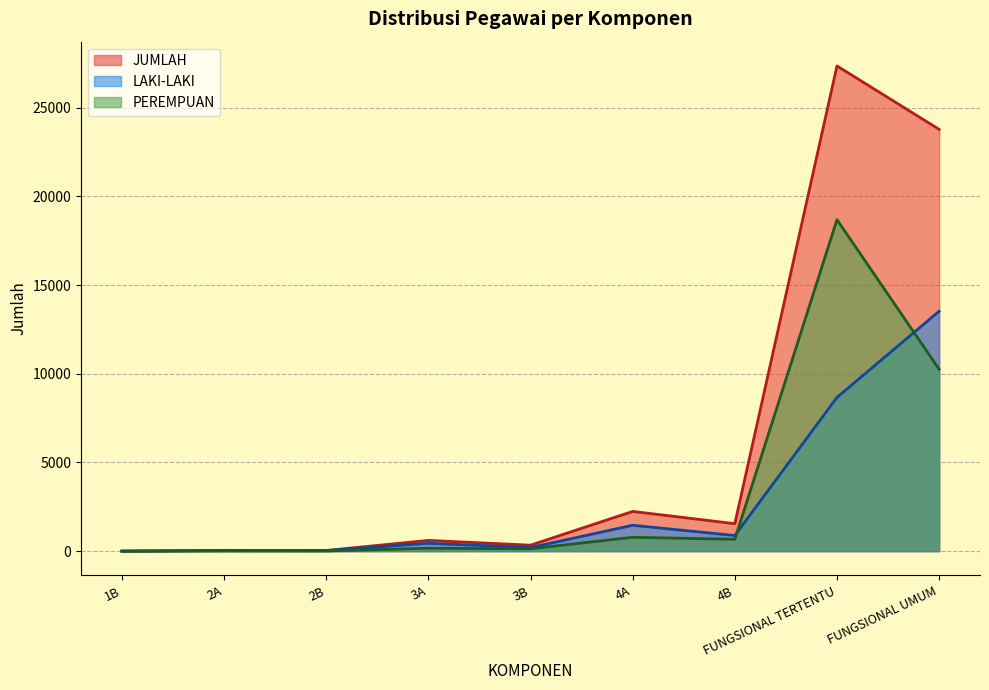

What is the sum of the PEREMPUAN values at 4A and 3B?

914